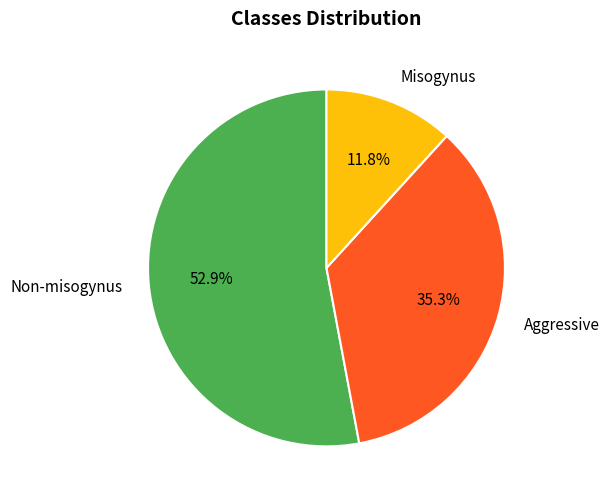

Is there a majority slice in this chart?

Yes